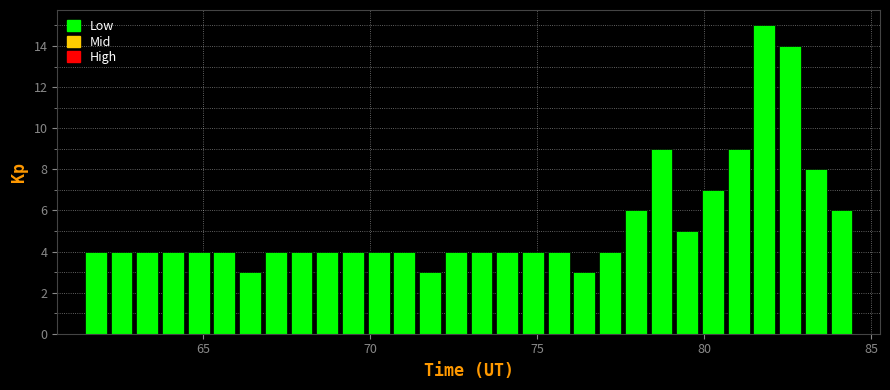

Around what value on the x-axis is the tallest bar? Give the approximate position of its centre, as read against the axis.

82.0